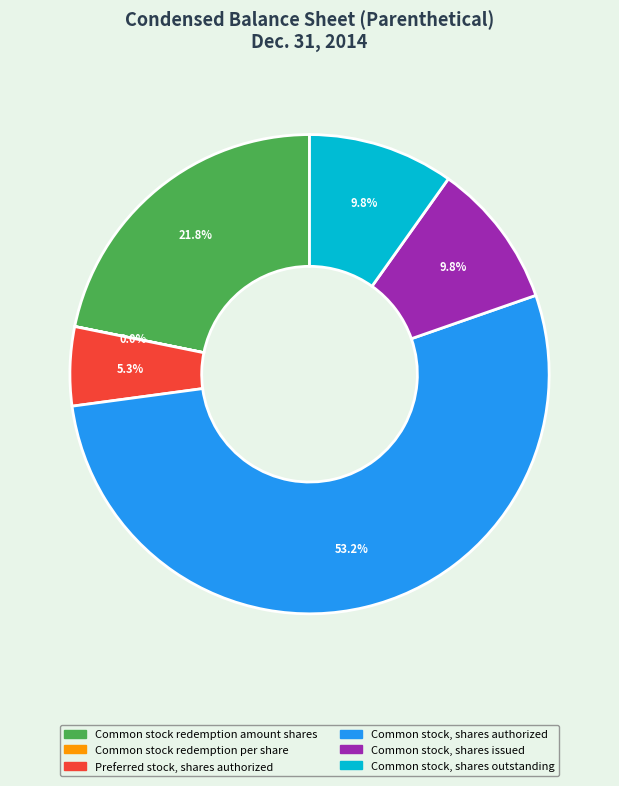

To the nearest percent, what is the difference between the Common stock redemption amount shares and Common stock, shares issued slice percentages?

12%